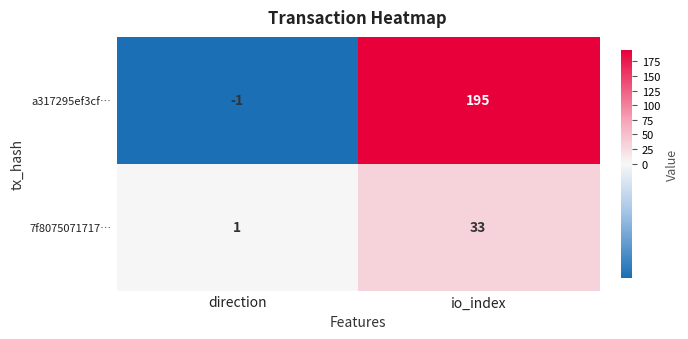

What is the greatest value displayed?

195